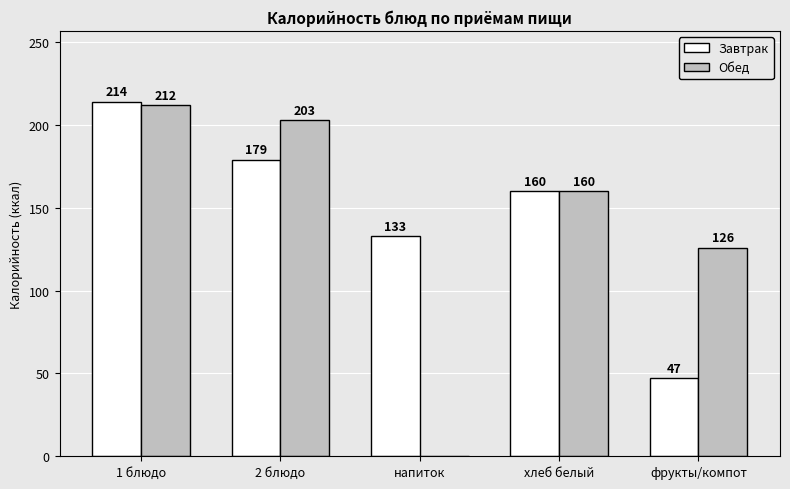

Which series has the largest range (max minus min)?

Обед